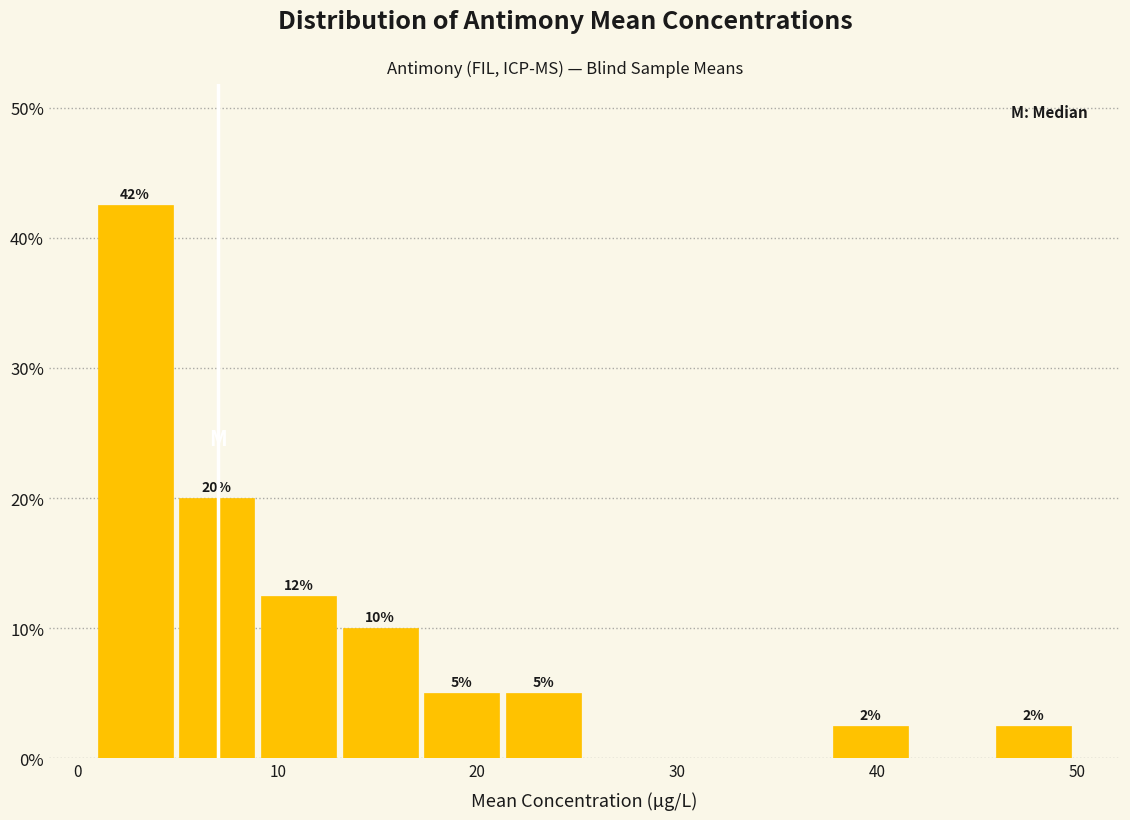

Over which range of the x-axis is the bar tallest?

1 to 5